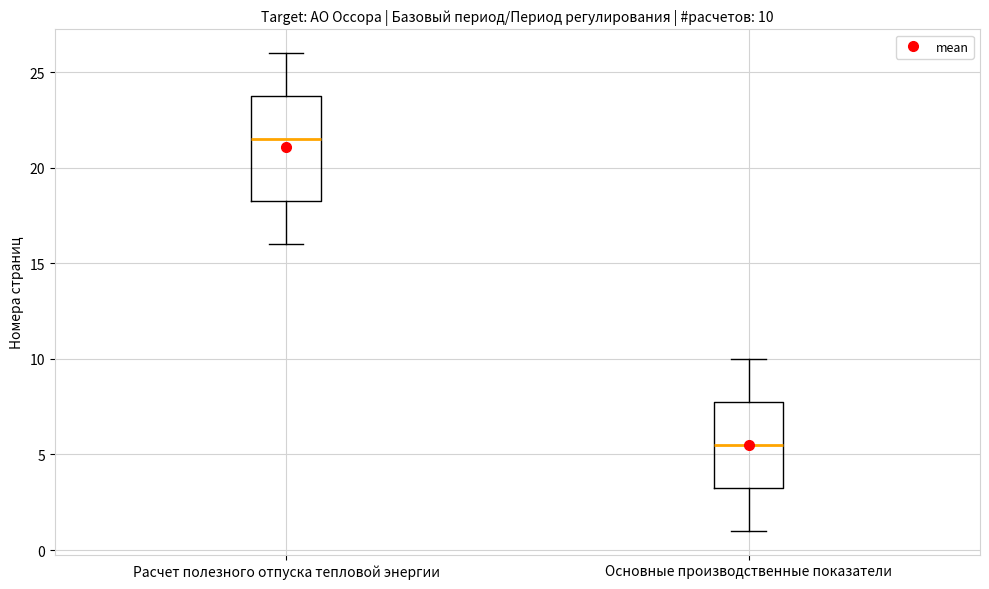

Which box is the tallest, from its lower edge to its upper edge?

Расчет полезного отпуска тепловой энергии